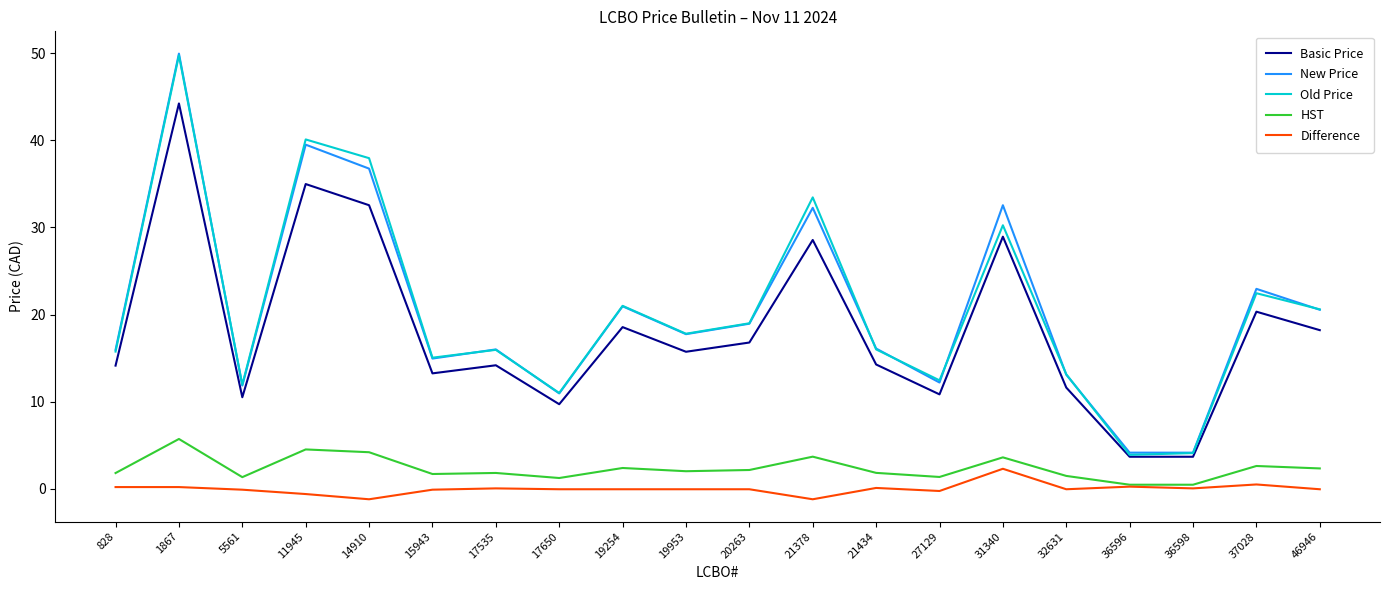

Is the value of Basic Price at 1867 greater than the value of Old Price at 1867?

No